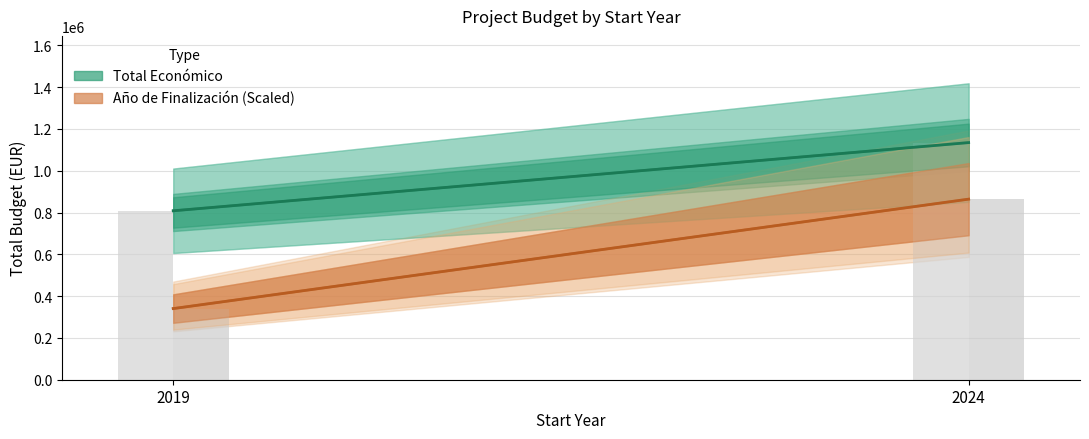

What is the sum of all Total Económico (Estimate) values?

1943233.0